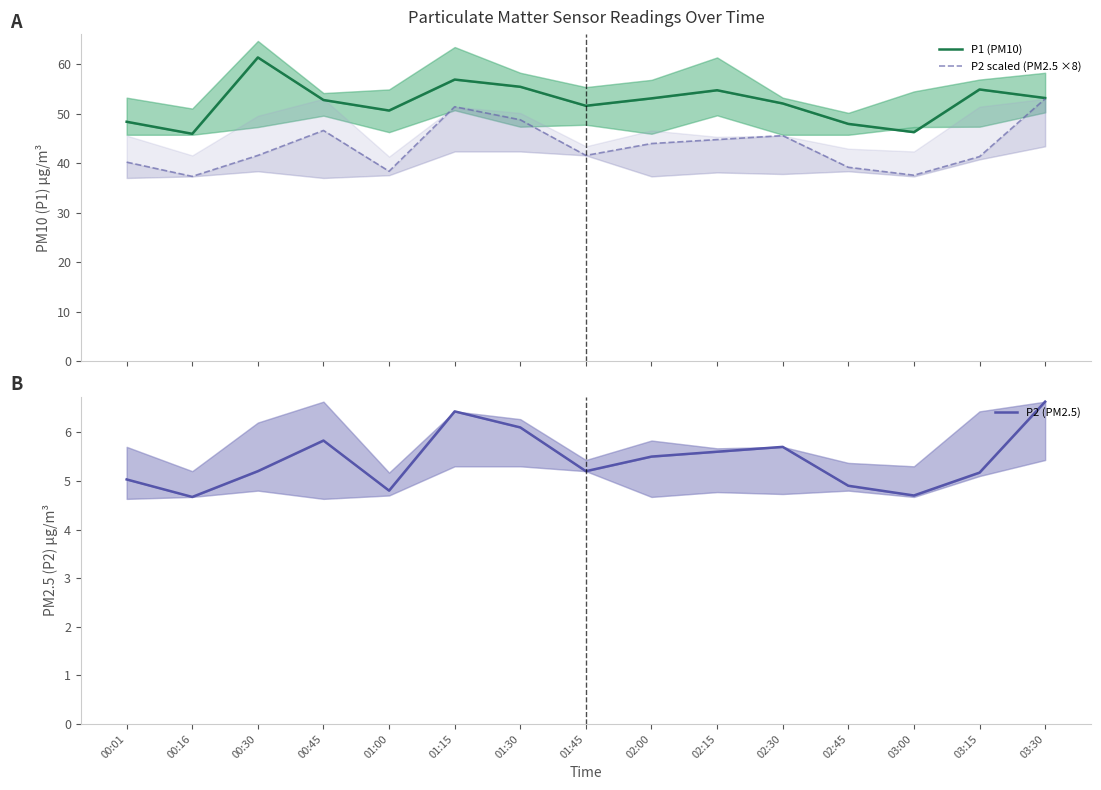

What is the label of the 4th point from the right?

02:45